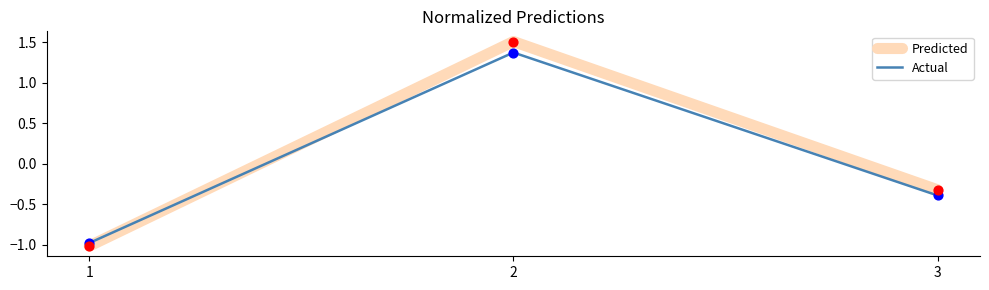

What is the total value across all series at 3?

-0.7